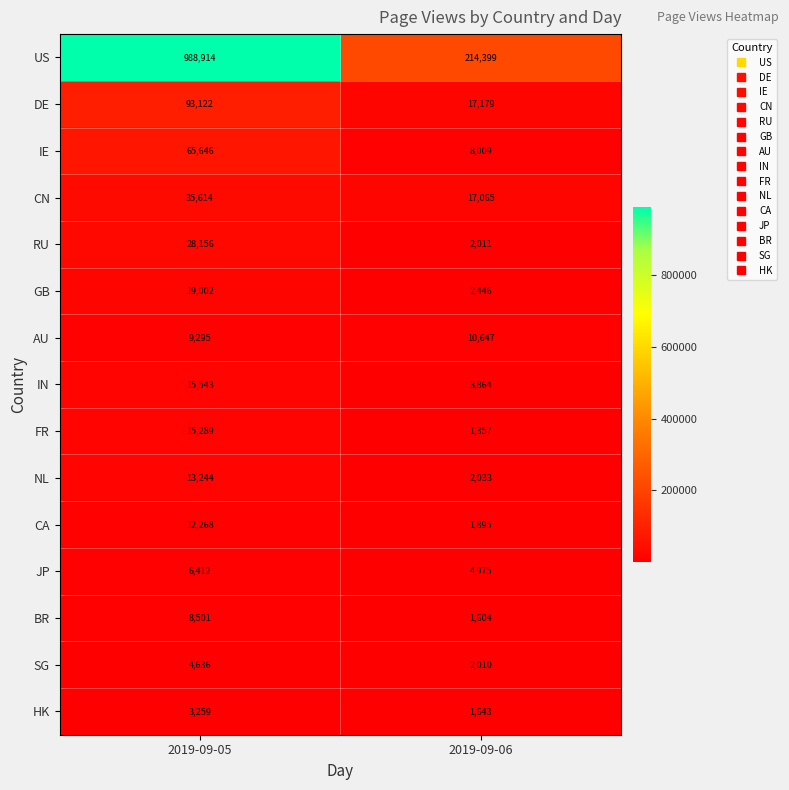

How many data points does each series have?

2